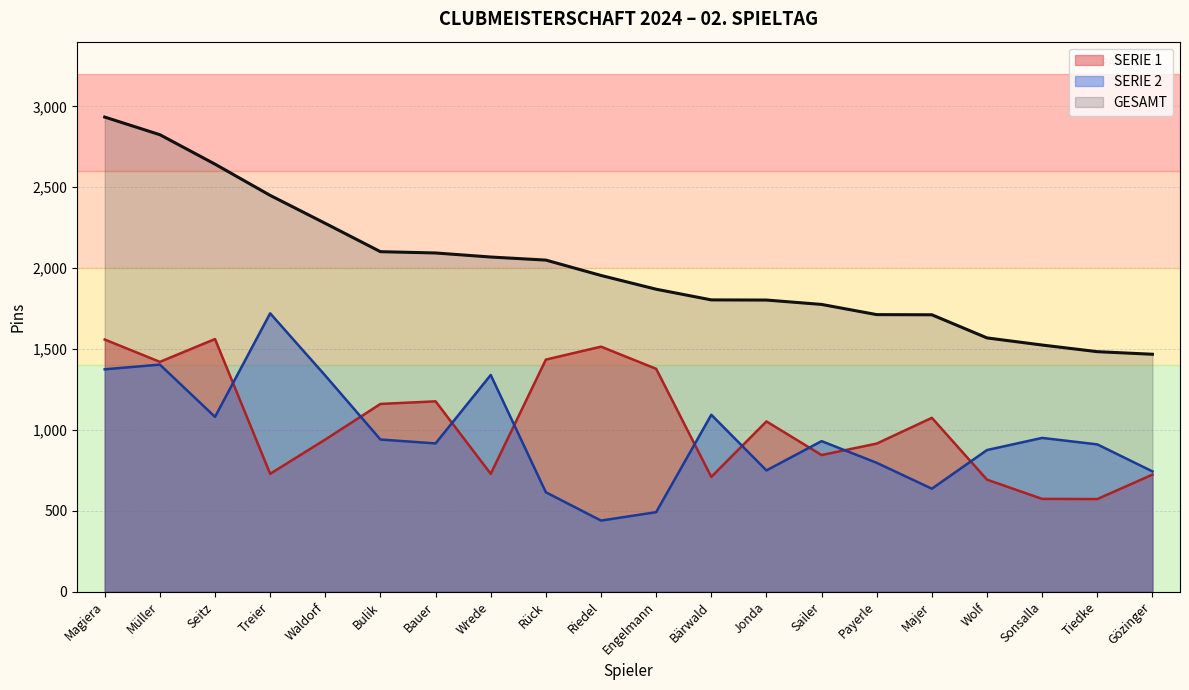

How many lines are shown in the chart?

3